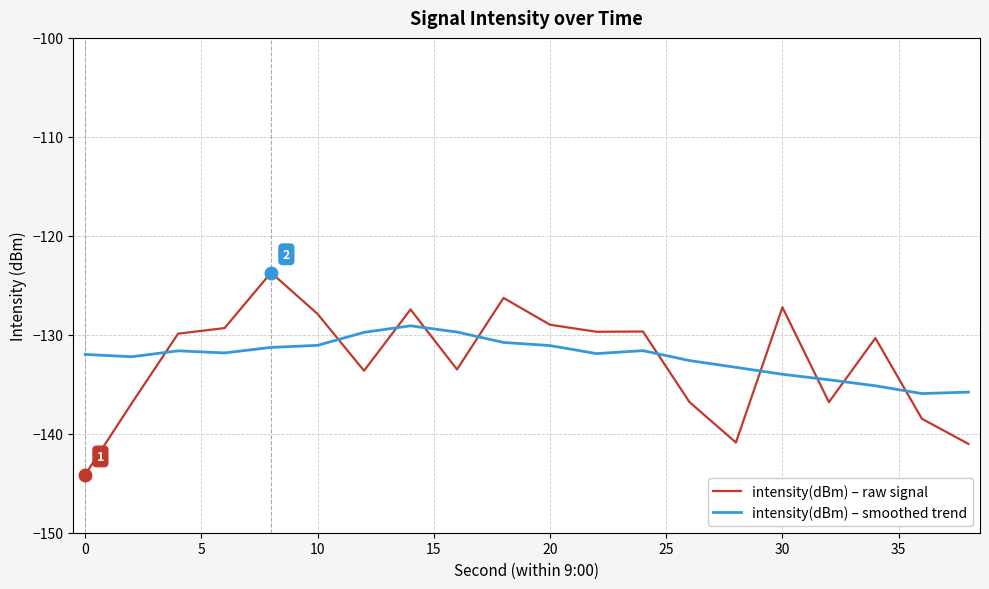

List the series in order of their peak value, lowest first.

intensity(dBm) – smoothed trend, intensity(dBm) – raw signal